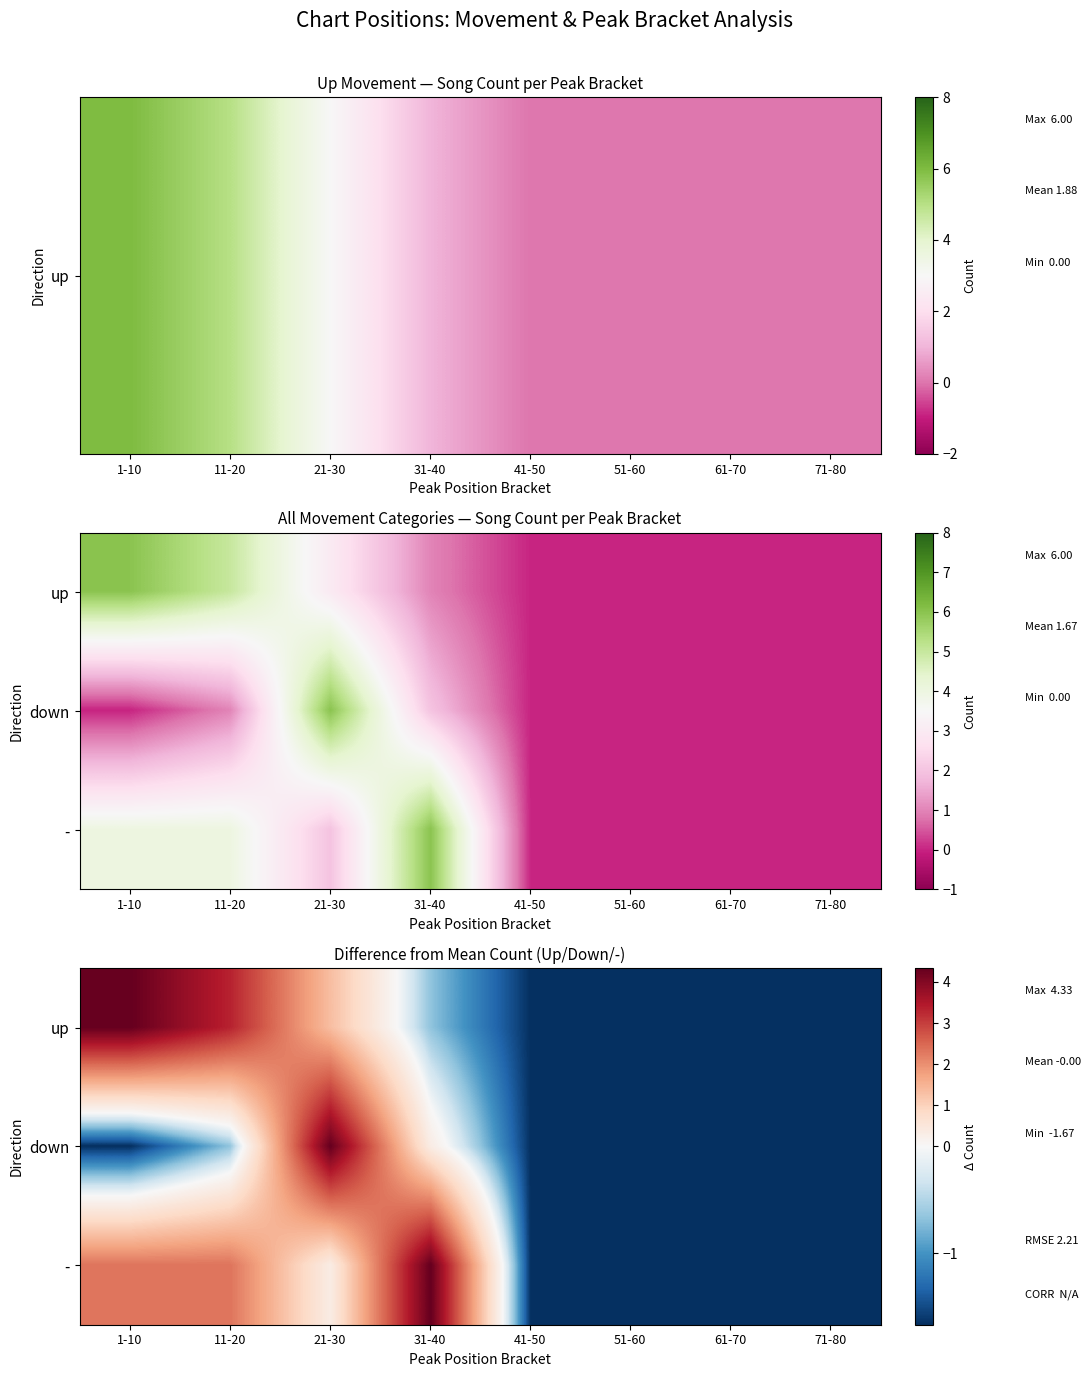

What is the difference between the highest and lowest values at 11-20?

4.0